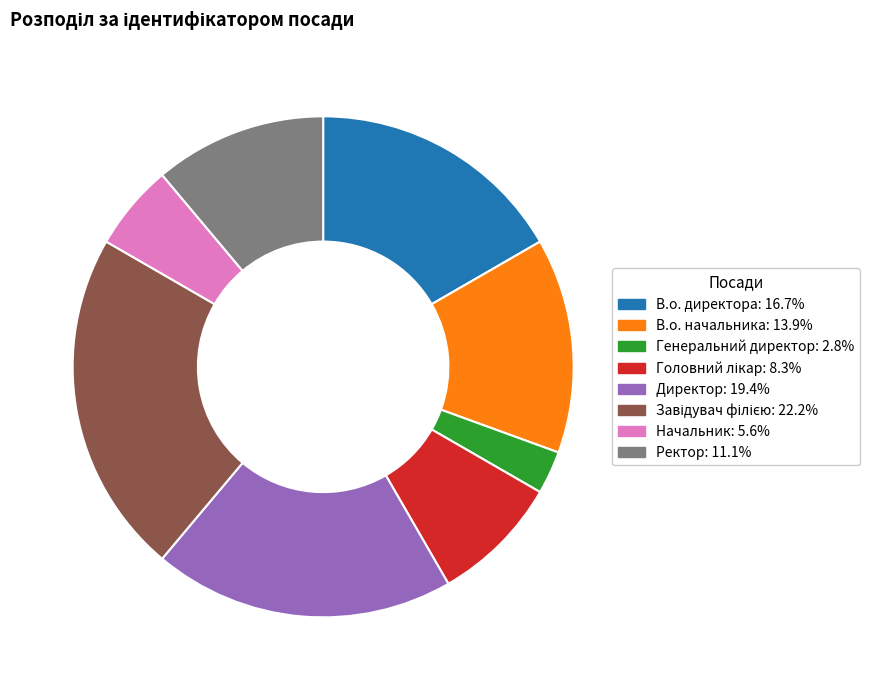

The Генеральний директор slice represents 12% of the pie. True or false?

False